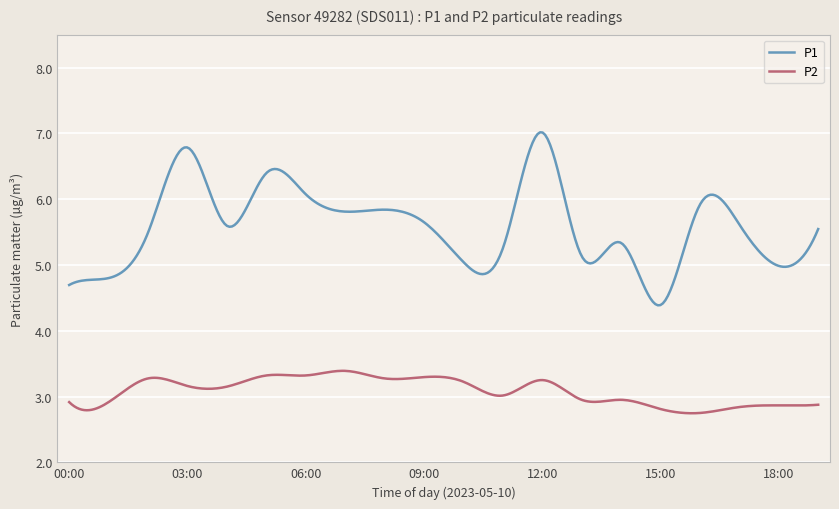

Which series has the widest spread of values?

P1